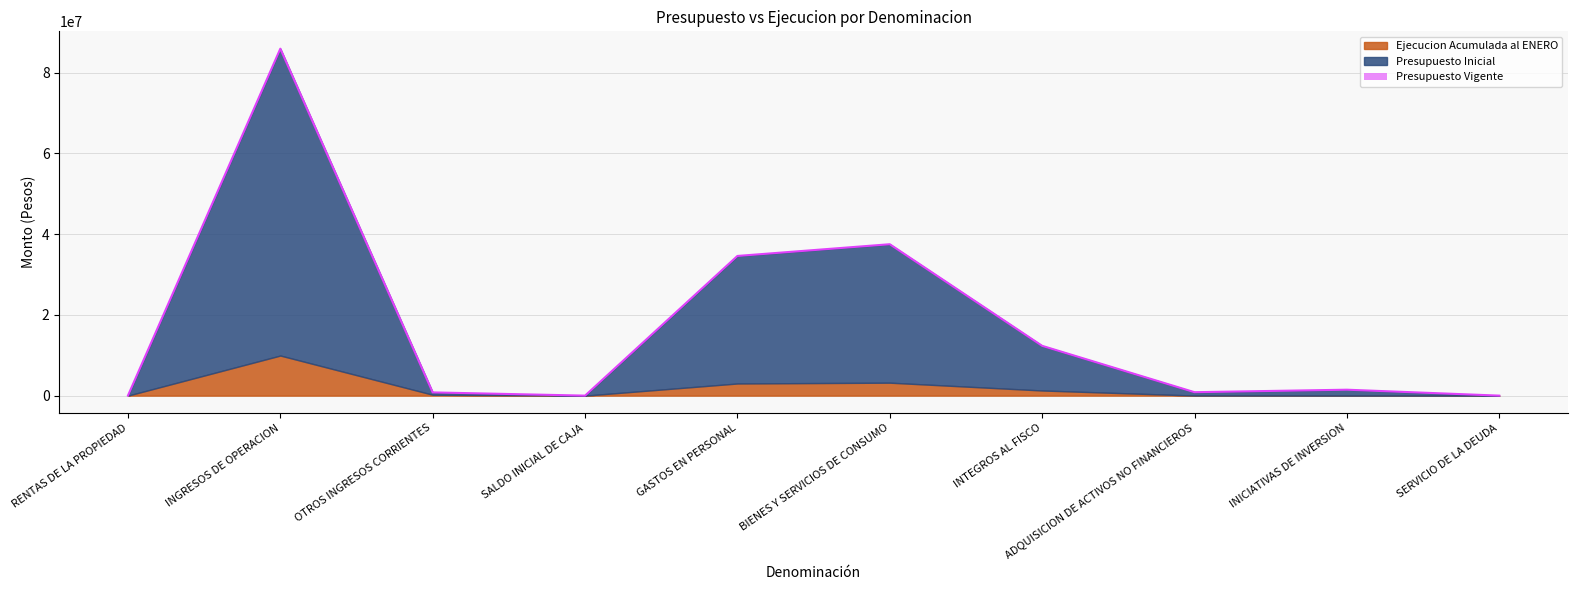

What is the spread (max minus min) of values at INICIATIVAS DE INVERSION?

1467533